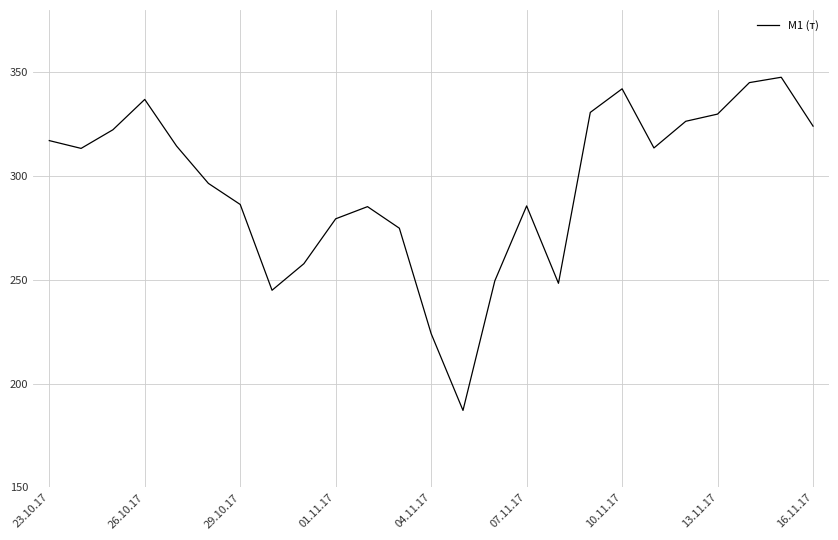

What is the smallest value displayed?

187.1